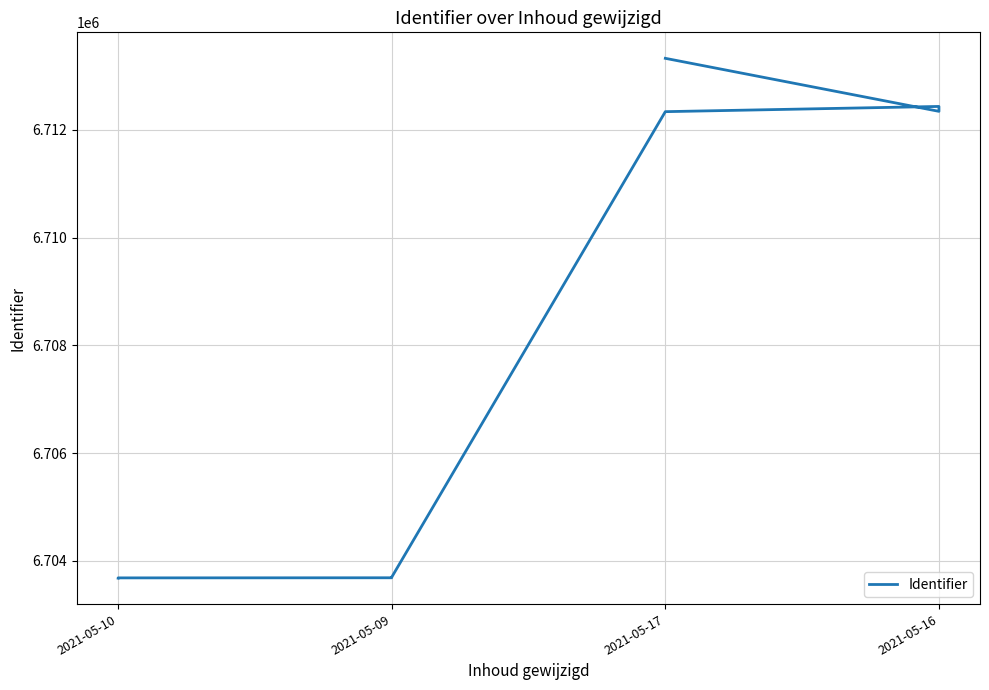

What is the greatest value displayed?

6713329